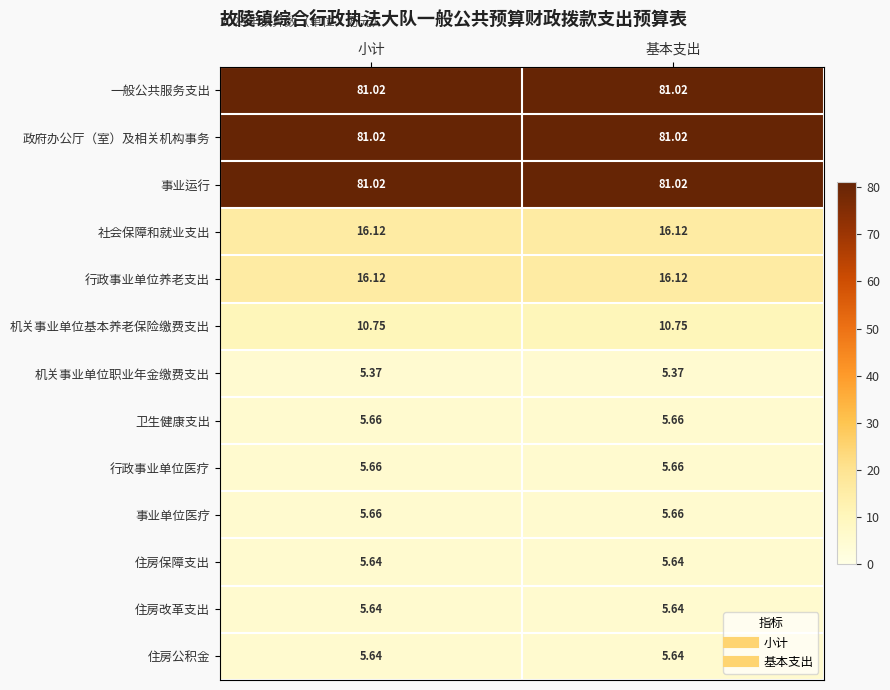

Is the value of 行政事业单位医疗 at 基本支出 greater than the value of 住房改革支出 at 基本支出?

Yes